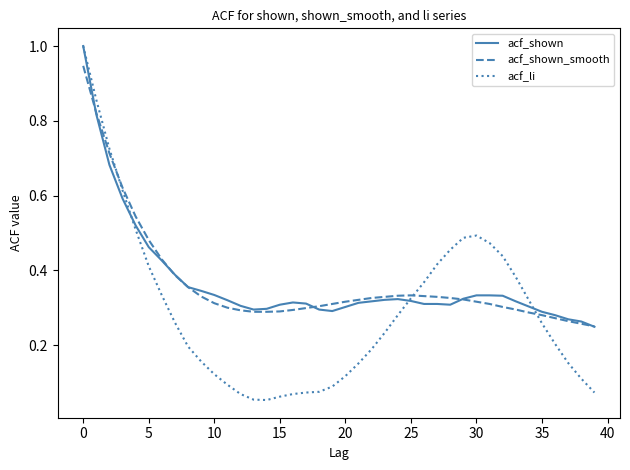

Which series has the largest range (max minus min)?

acf_li